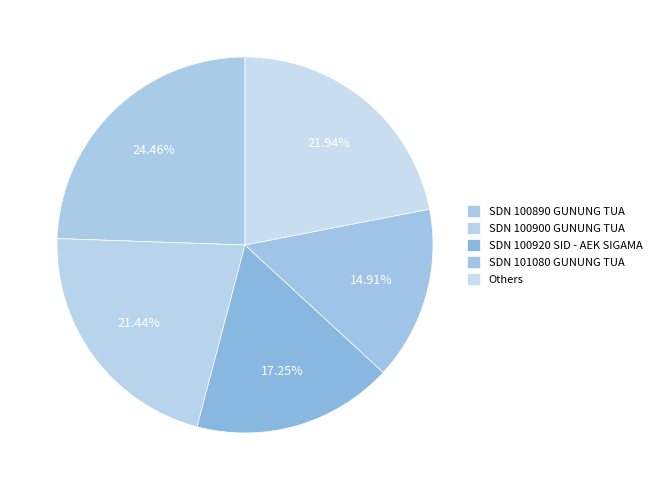

How many segments does this pie chart have?

5